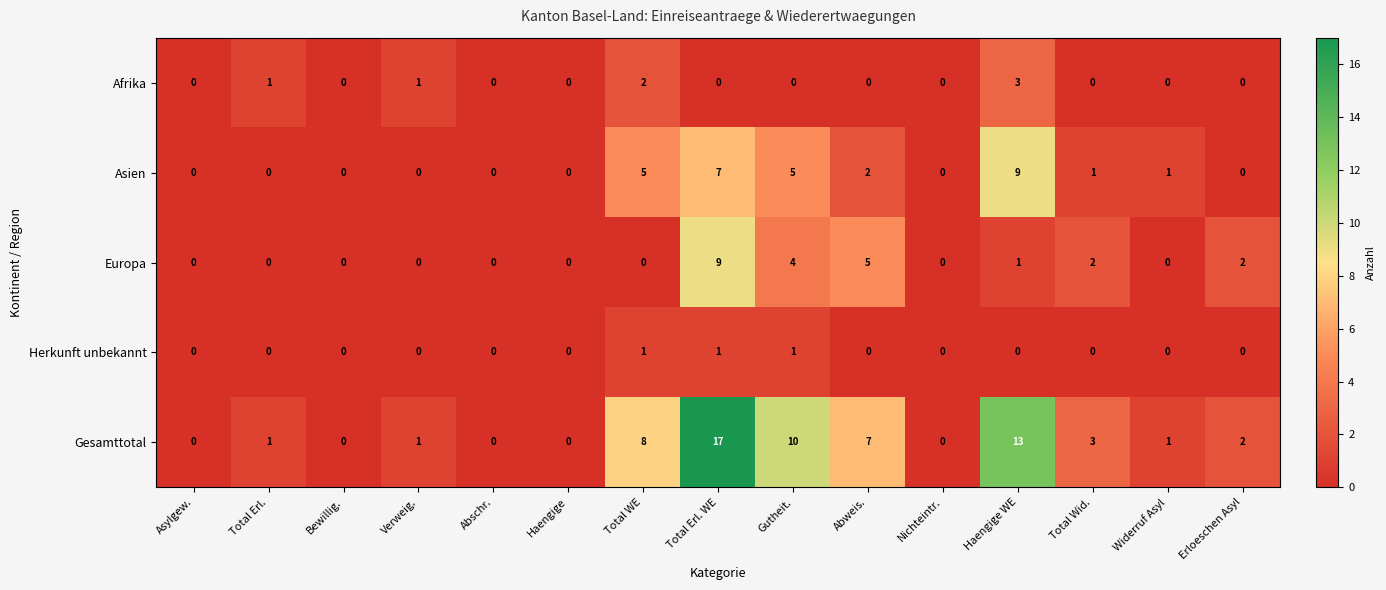

True or false: Asien has a value of 1 at Total Wid..

True